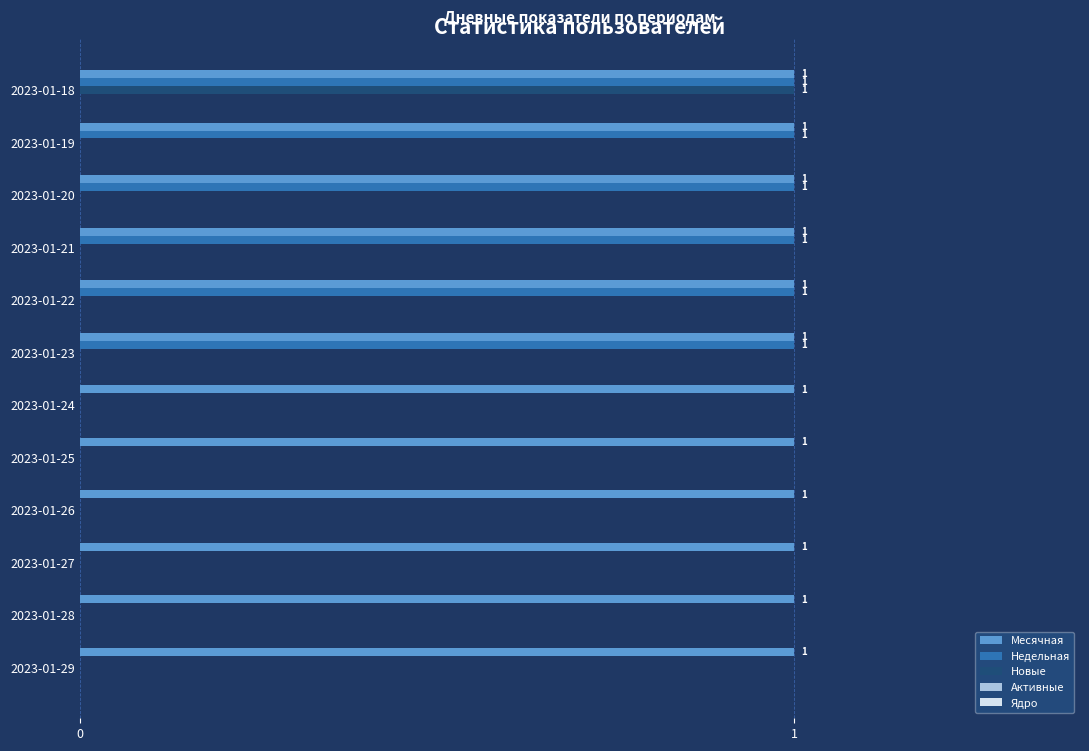

How many Новые values are between 0 and 1?

12